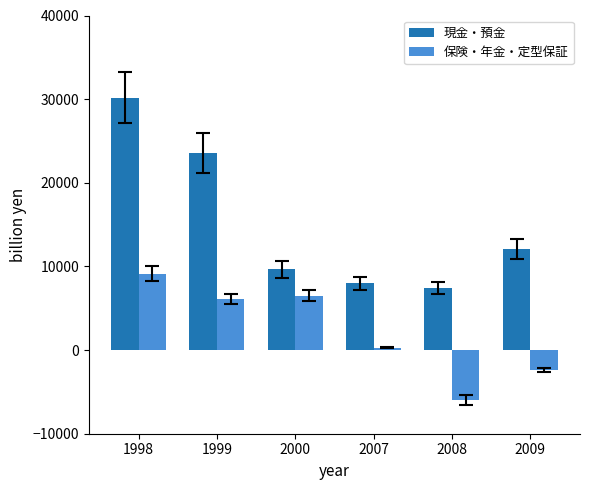

What is the average value of the 現金・預金 series?

15150.9